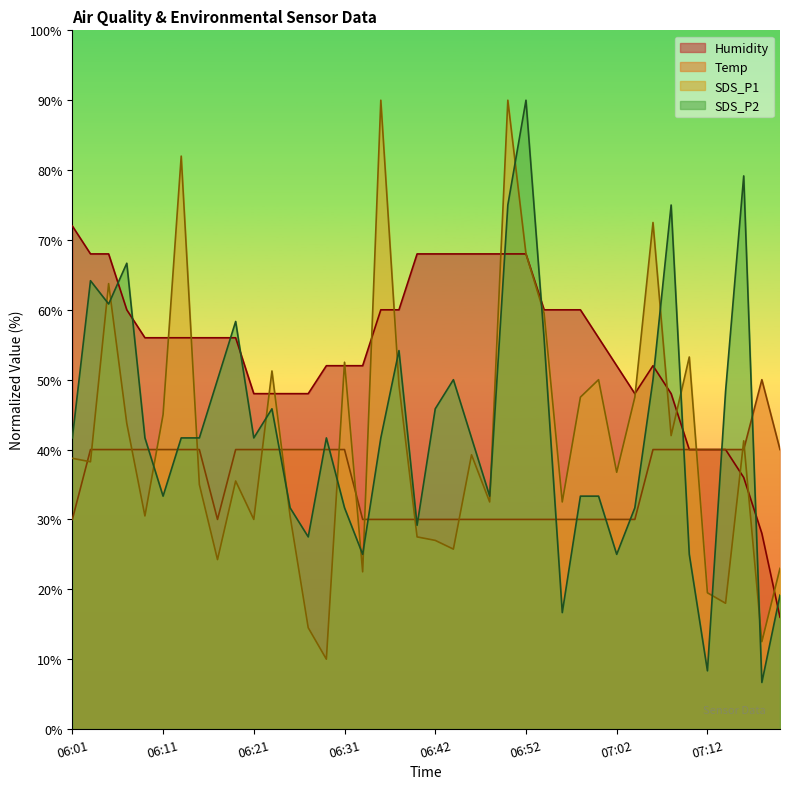

What are all the series names shown in the legend?

Humidity, Temp, SDS_P1, SDS_P2